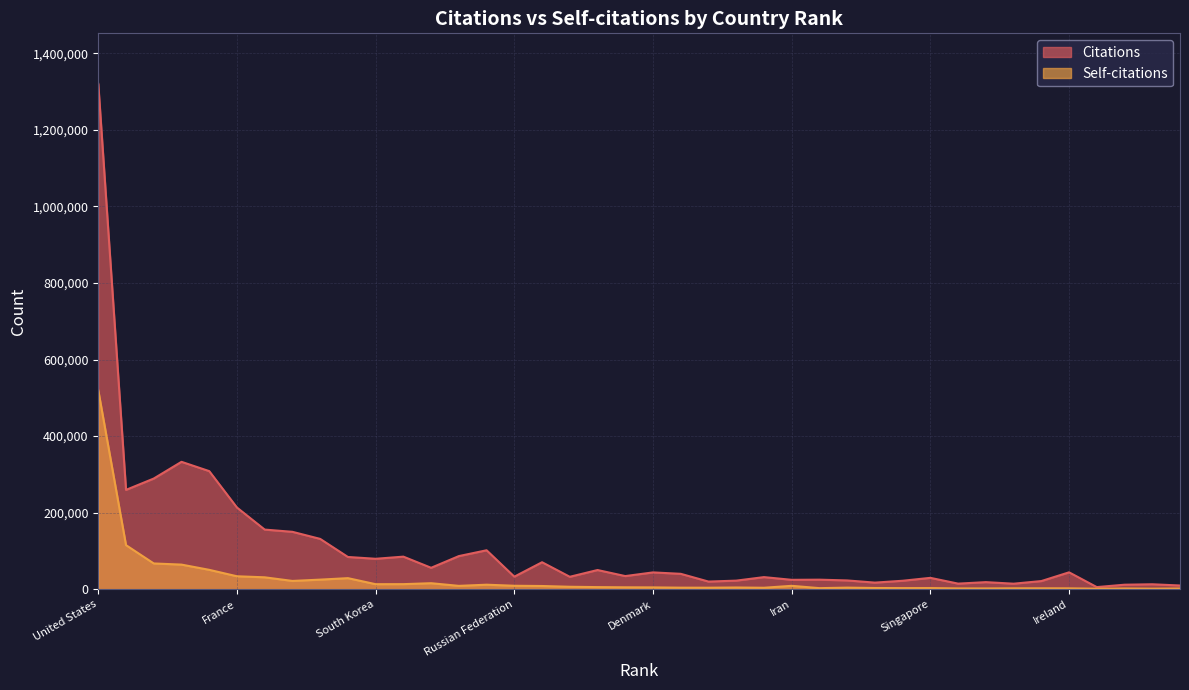

Which series has the largest range (max minus min)?

Citations